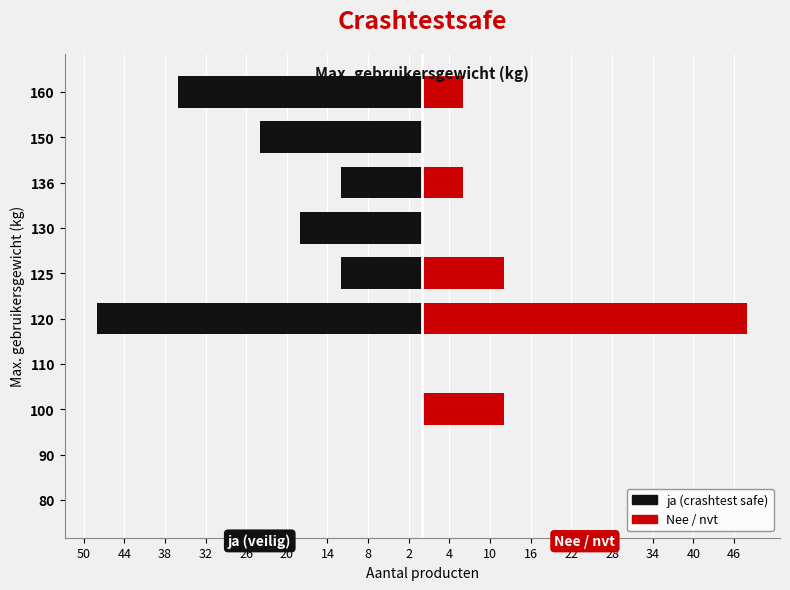

Reading left to right, transcribe all the data shown in this chart.

ja (crashtest safe): 0	0	0	0	-48	-12	-18	-12	-24	-36
Nee / nvt: 0	0	12	0	48	12	0	6	0	6